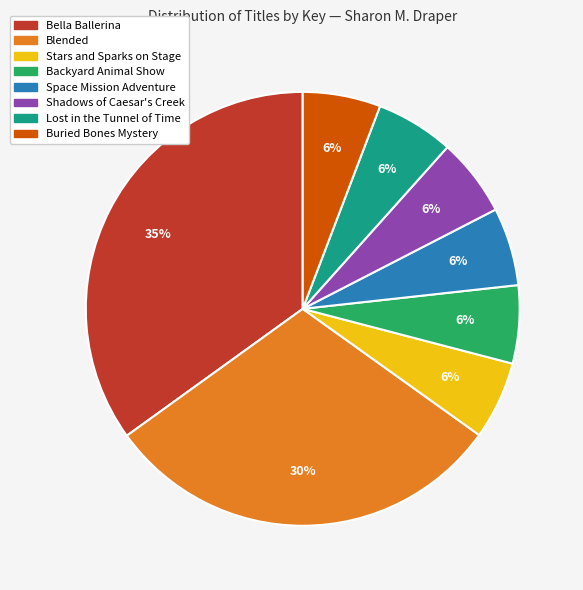

What is the ratio of the value at Space Mission Adventure to the value at Stars and Sparks on Stage?

1.0